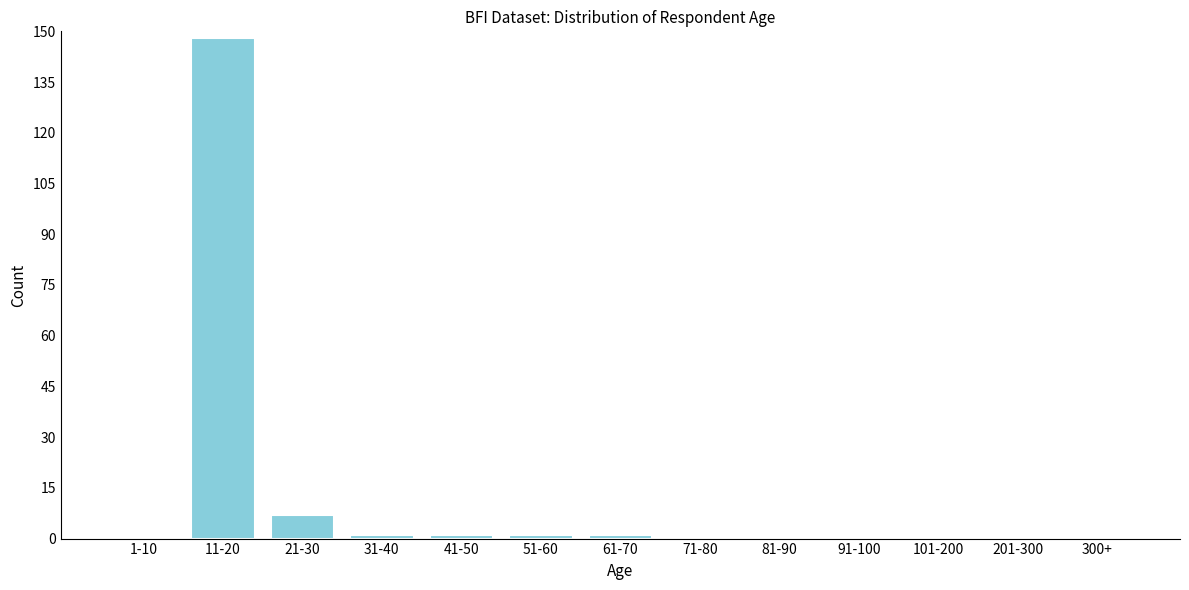

Reading left to right, what are all the values shown in this chart?

1-10=0	11-20=148	21-30=7	31-40=1	41-50=1	51-60=1	61-70=1	71-80=0	81-90=0	91-100=0	101-200=0	201-300=0	300+=0